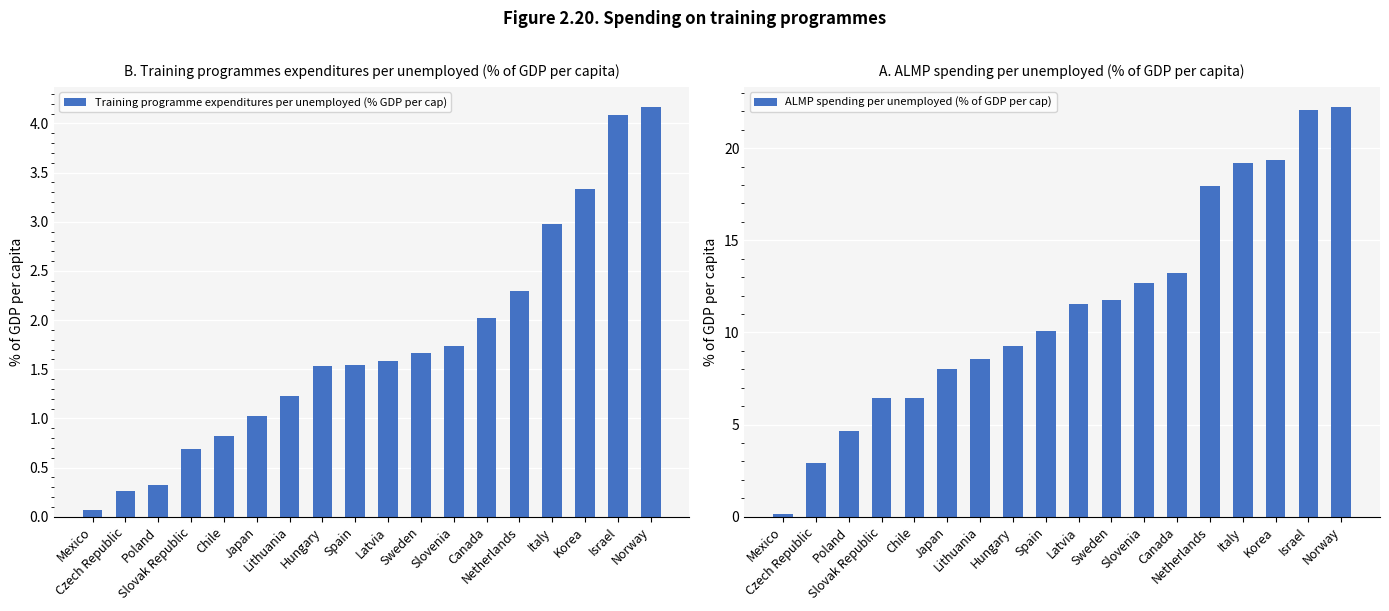

What is the spread (max minus min) of values at Czech Republic?

2.7